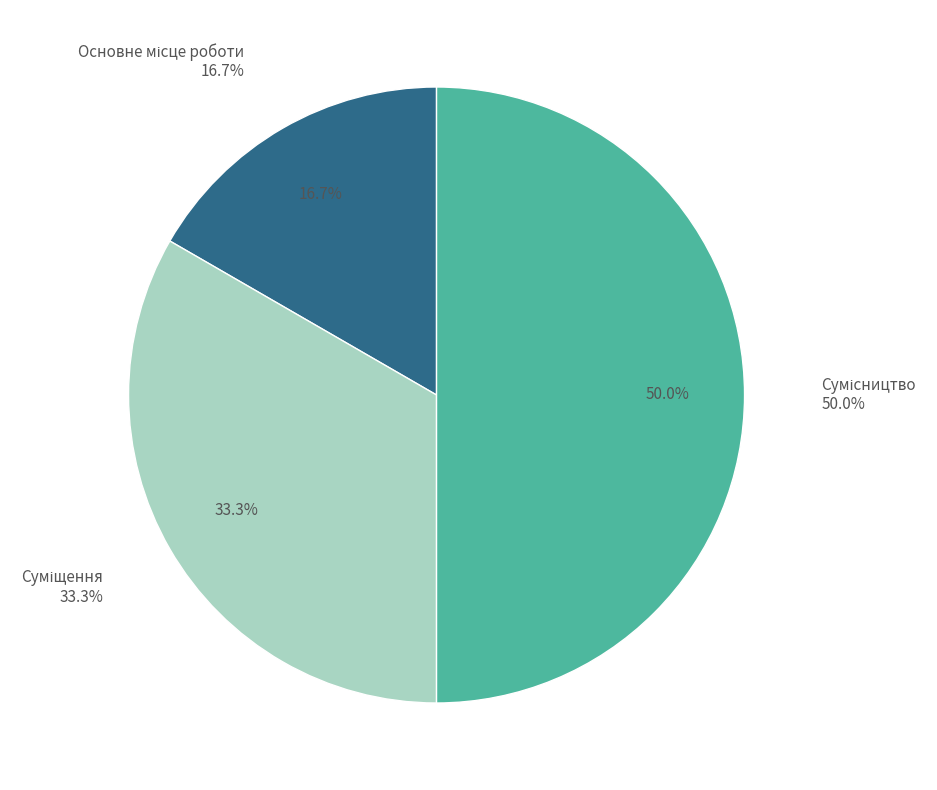

Is the sum of Сумісництво and Суміщення greater than half?

Yes